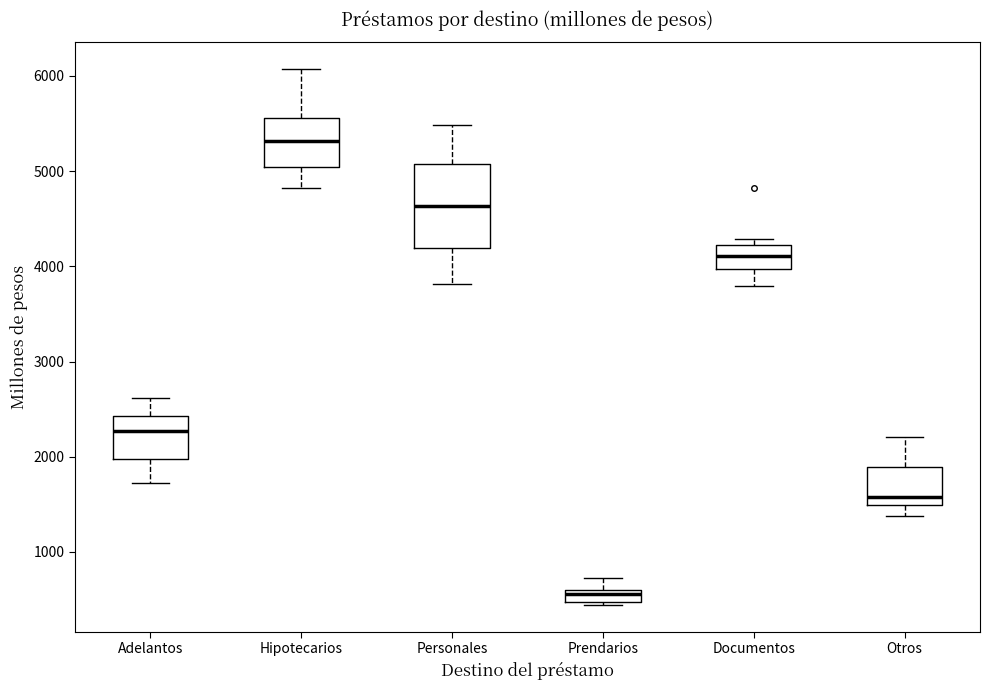

Which box is the tallest, from its lower edge to its upper edge?

Personales